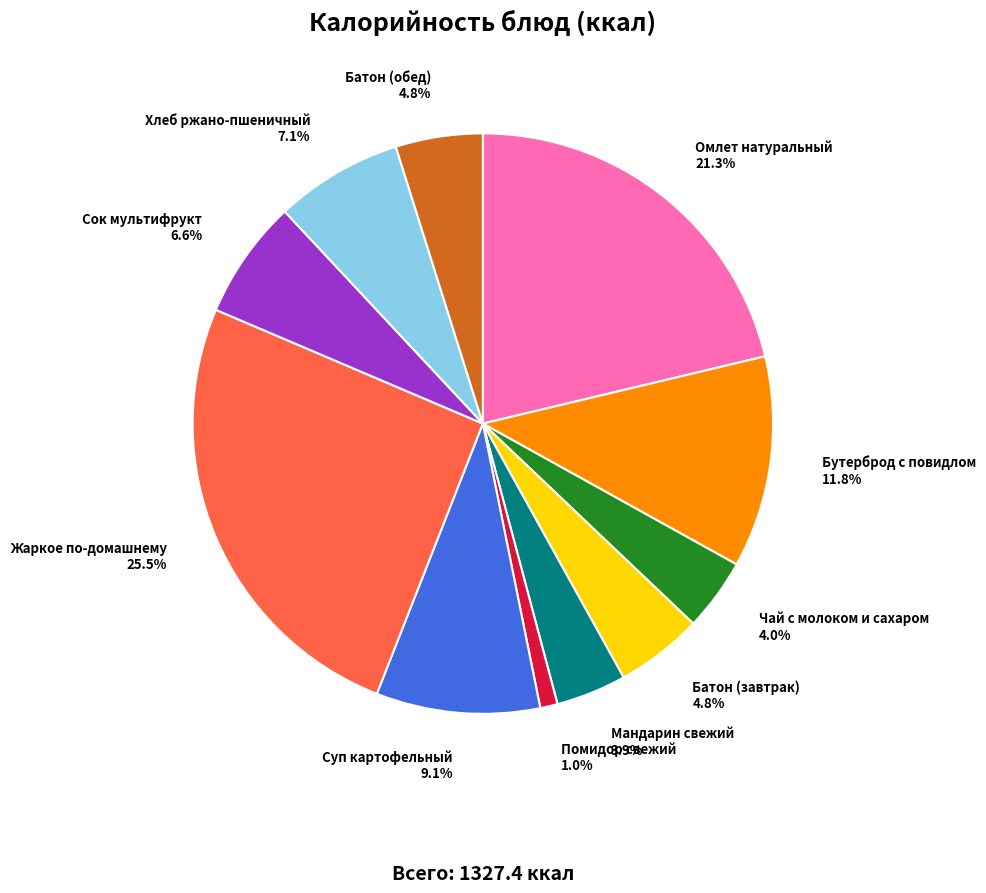

Does any single category account for the majority?

No